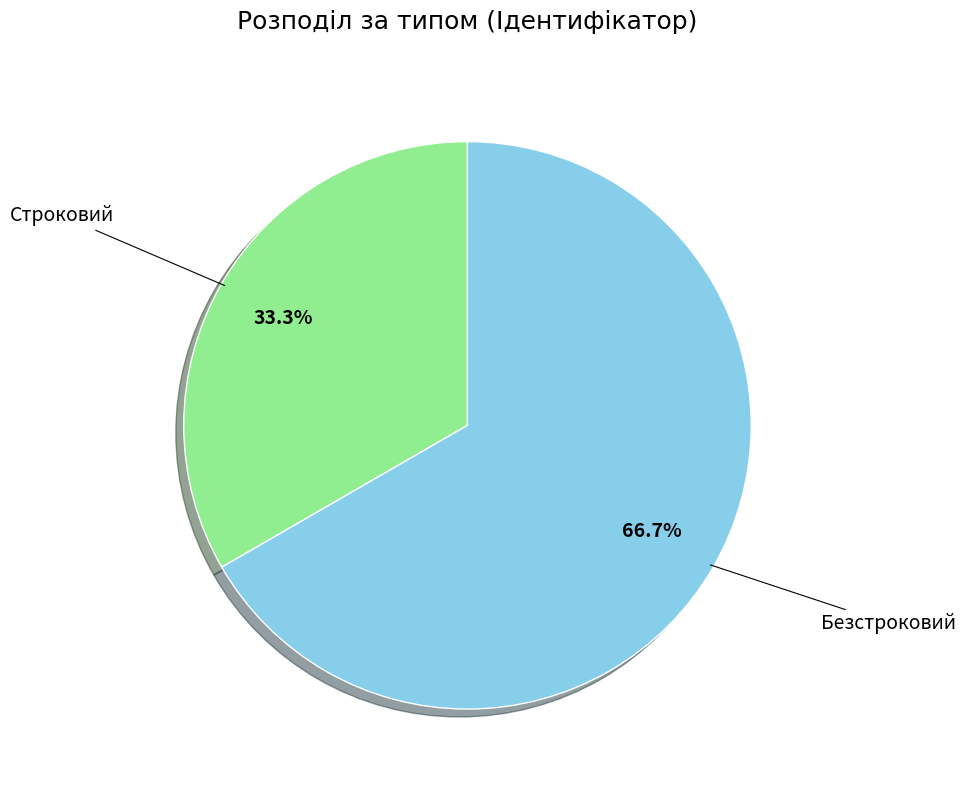

To the nearest percent, what portion does Безстроковий represent?

67%